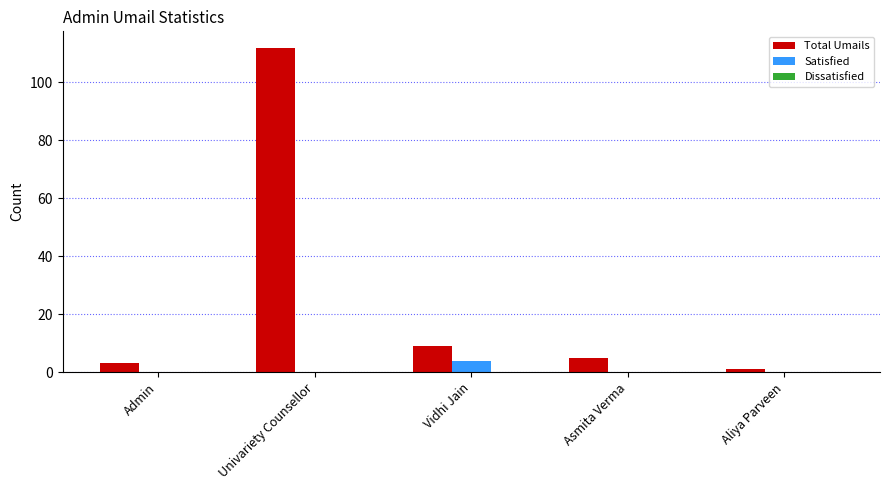

Which series has the largest total across all categories?

Total Umails